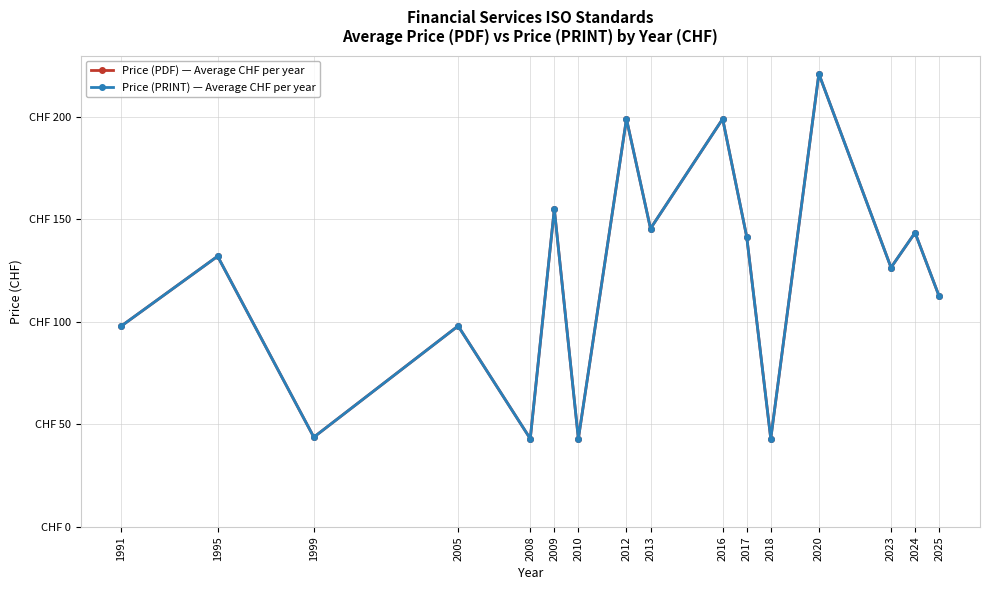

Reading left to right, transcribe all the data shown in this chart.

Price (PDF) — Average CHF per year: 1991=98.0	1995=132.0	1999=43.8	2005=98.0	2008=43.0	2009=155.0	2010=43.0	2012=199.0	2013=145.5	2016=199.0	2017=141.5	2018=43.0	2020=221.0	2023=126.5	2024=143.5	2025=112.5
Price (PRINT) — Average CHF per year: 1991=98.0	1995=132.0	1999=43.8	2005=98.0	2008=43.0	2009=155.0	2010=43.0	2012=199.0	2013=145.5	2016=199.0	2017=141.5	2018=43.0	2020=221.0	2023=126.5	2024=143.5	2025=112.5